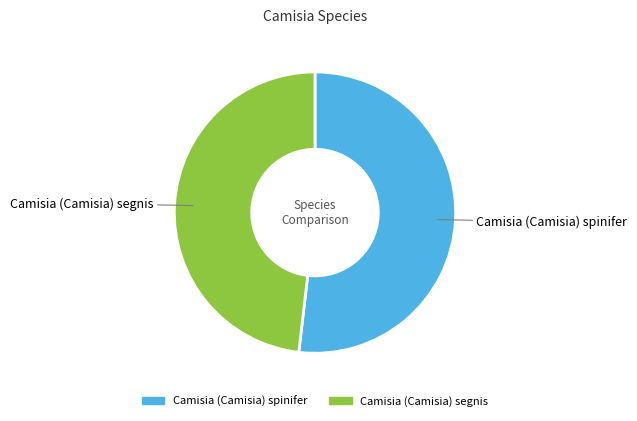

Rank the categories by value from highest to lowest.

Camisia (Camisia) spinifer, Camisia (Camisia) segnis